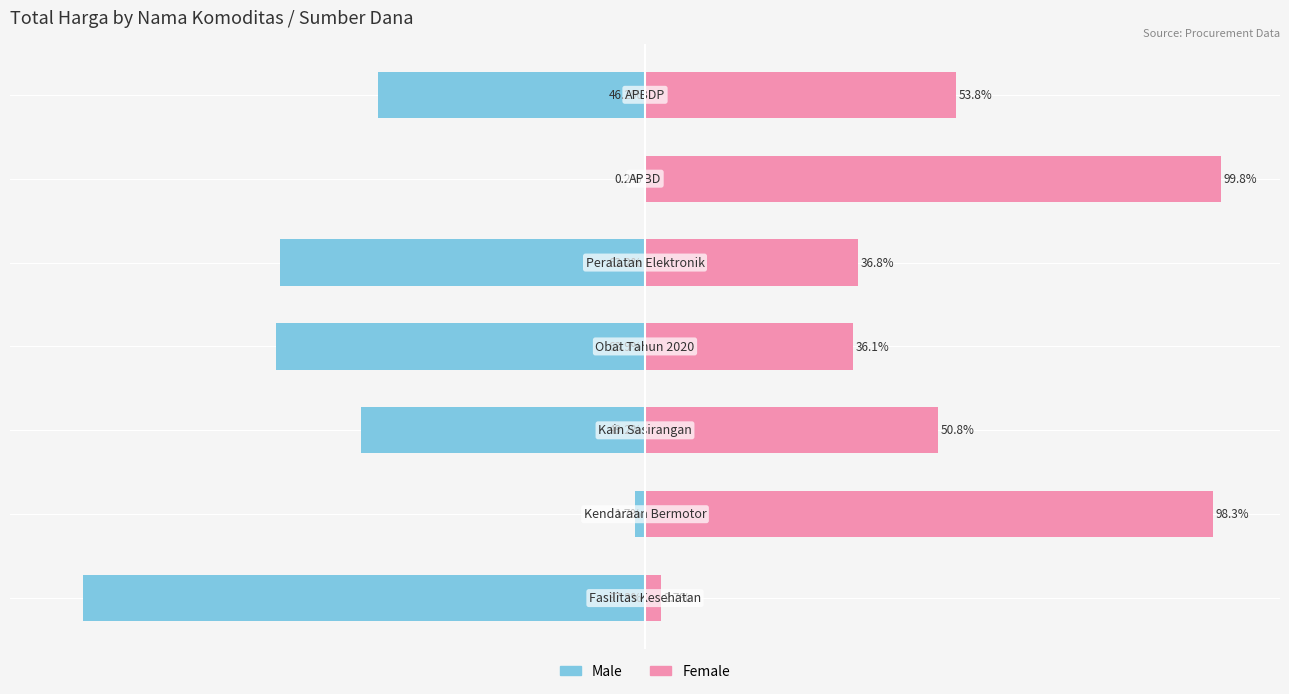

What is the difference between the maximum and second lowest values in the Female series?

63.7